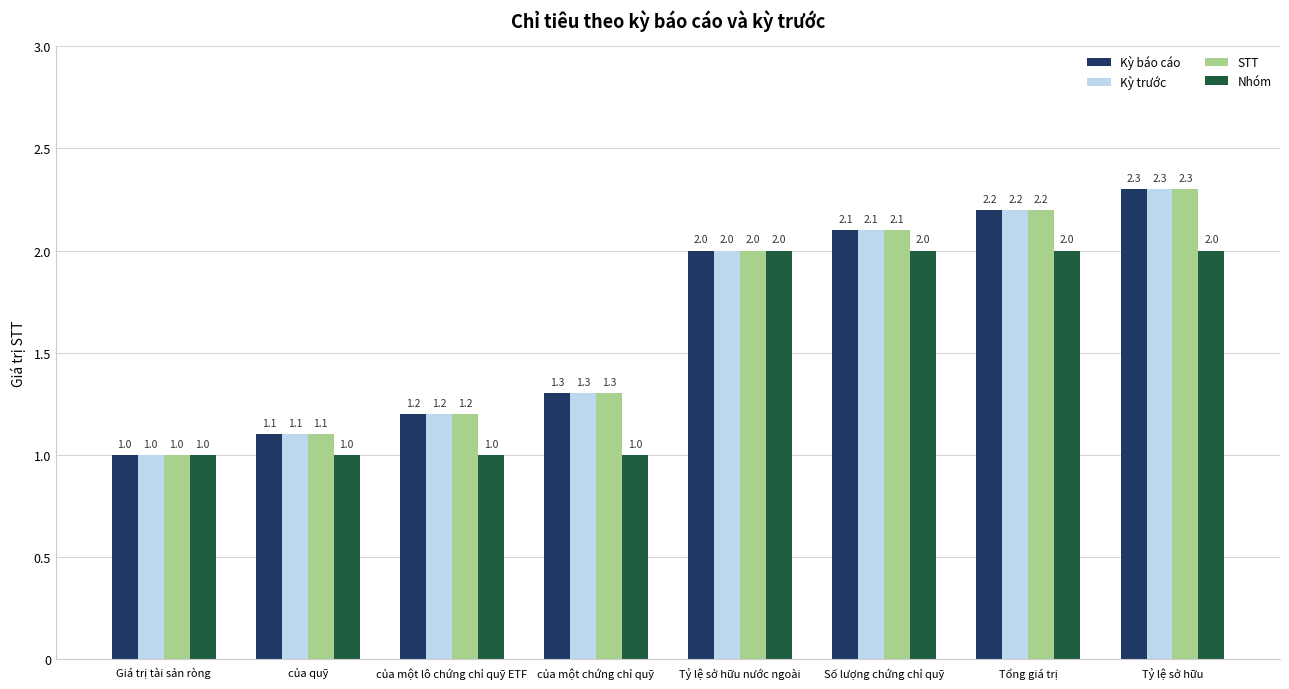

Which series changed the most between của một chứng chỉ quỹ and Tỷ lệ sở hữu nước ngoài?

Nhóm